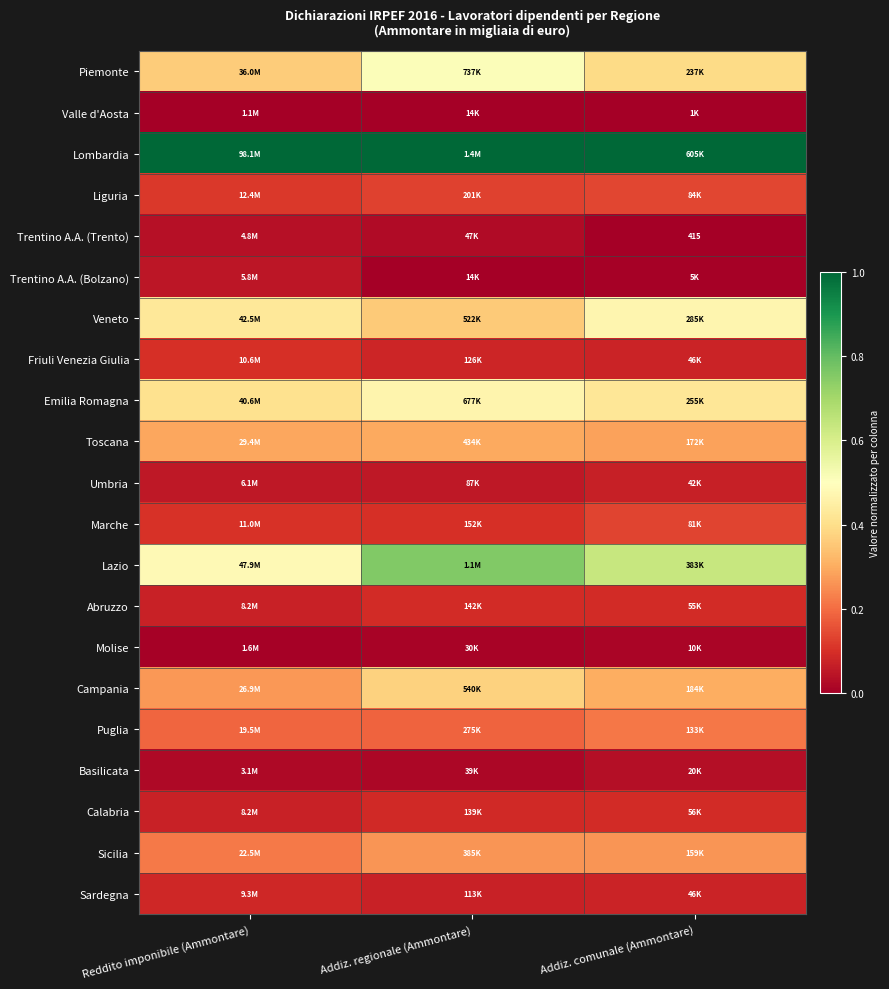

Where is Toscana nearest to the value 0?

Addiz. comunale (Ammontare)